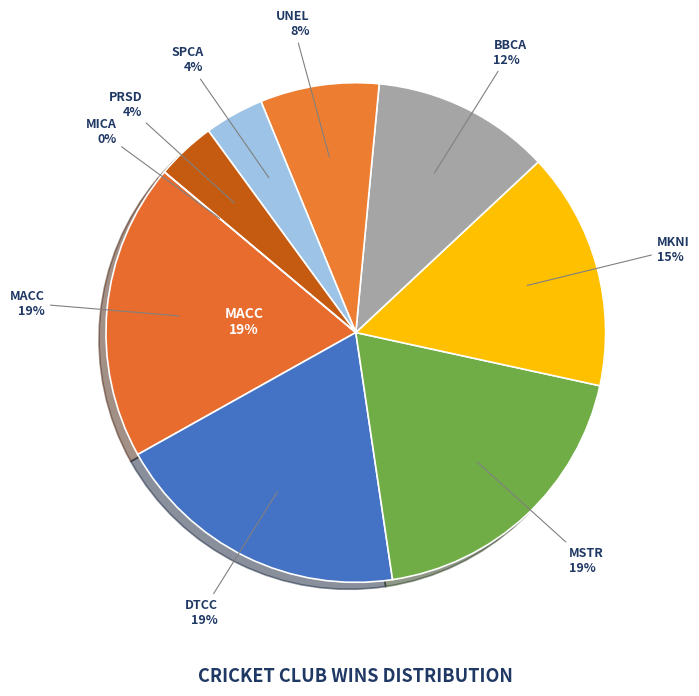

Does DTCC represent more than half of the total?

No